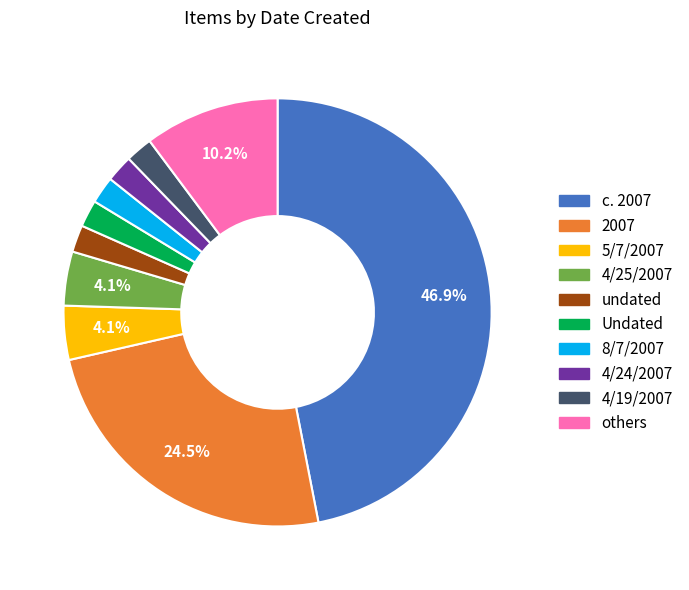

Does any single category account for the majority?

No